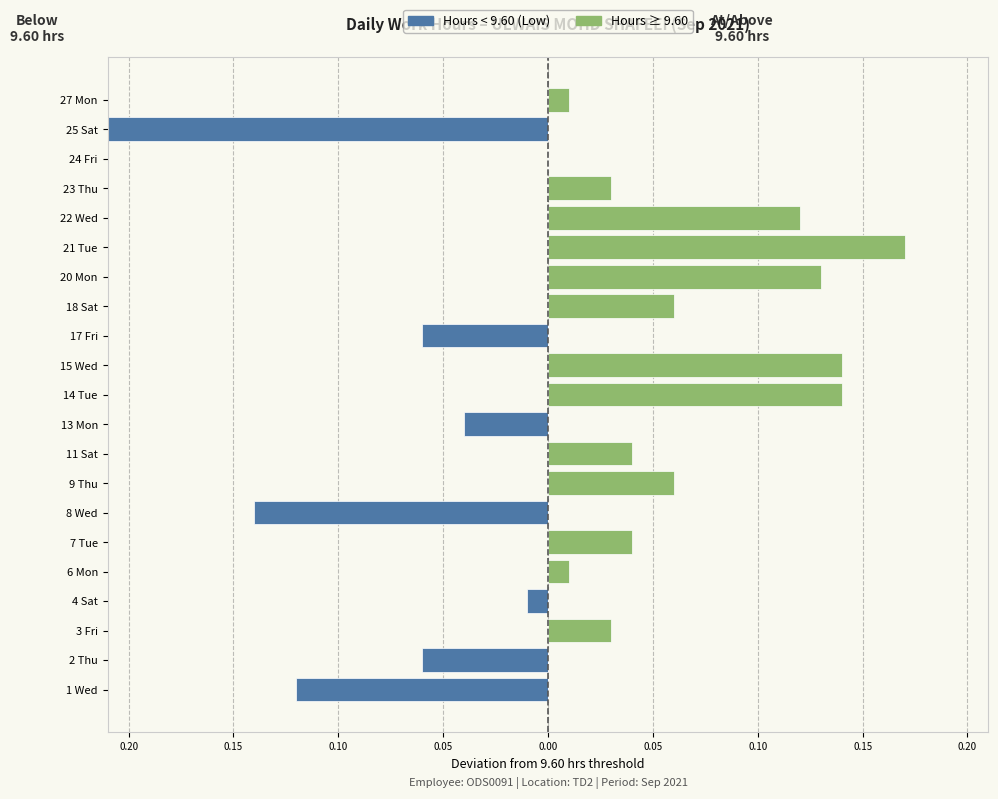

The value of Hours ≥ 9.60 at 11 Sat is 0.0. True or false?

True